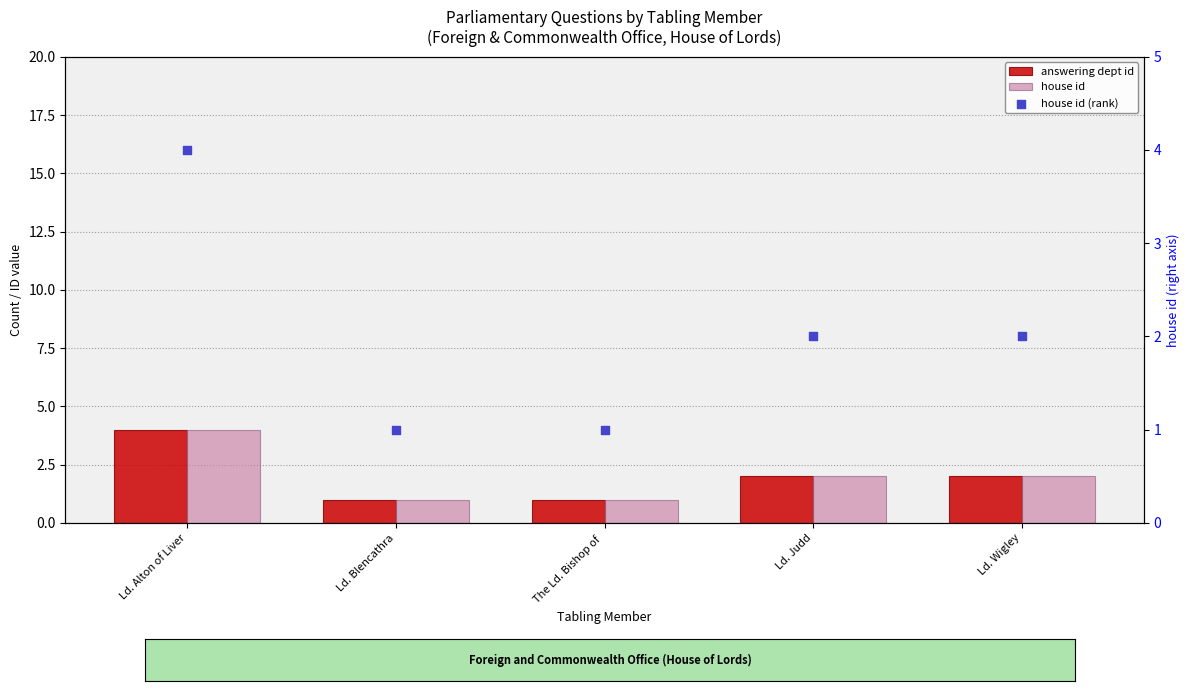

At which category is the sum across all series the highest?

Ld. Alton of Liver